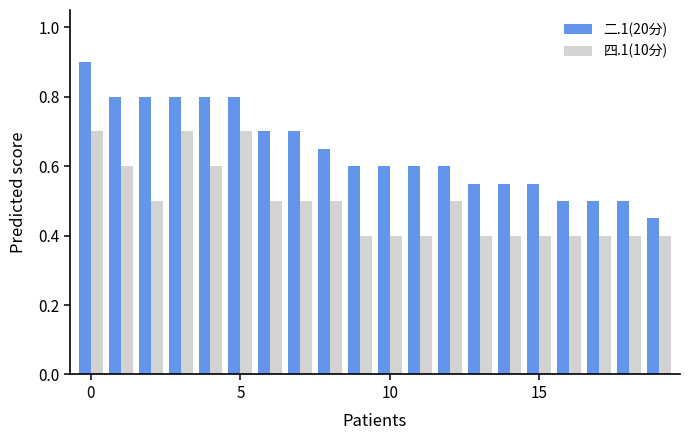

How many series are shown in this chart?

2